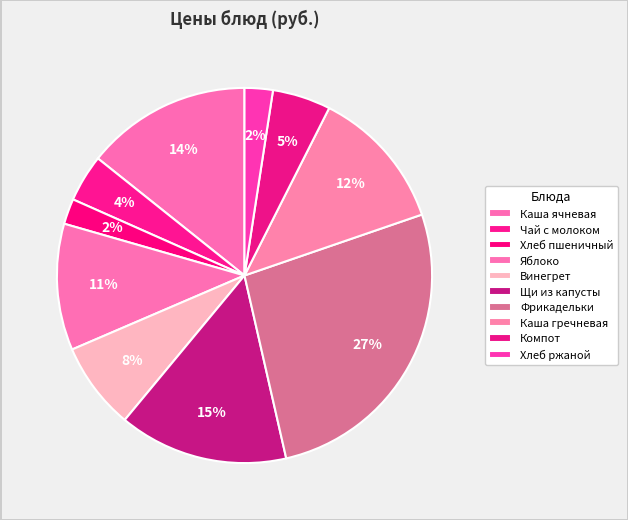

Count the number of slices in the pie.

10